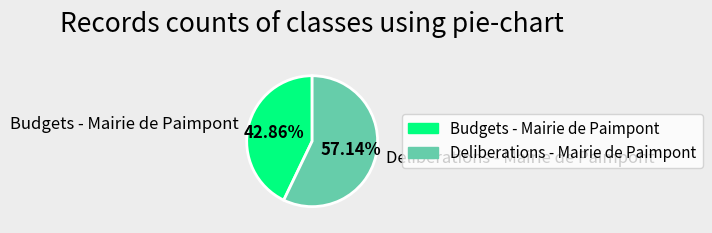

How many slices are in this pie chart?

2